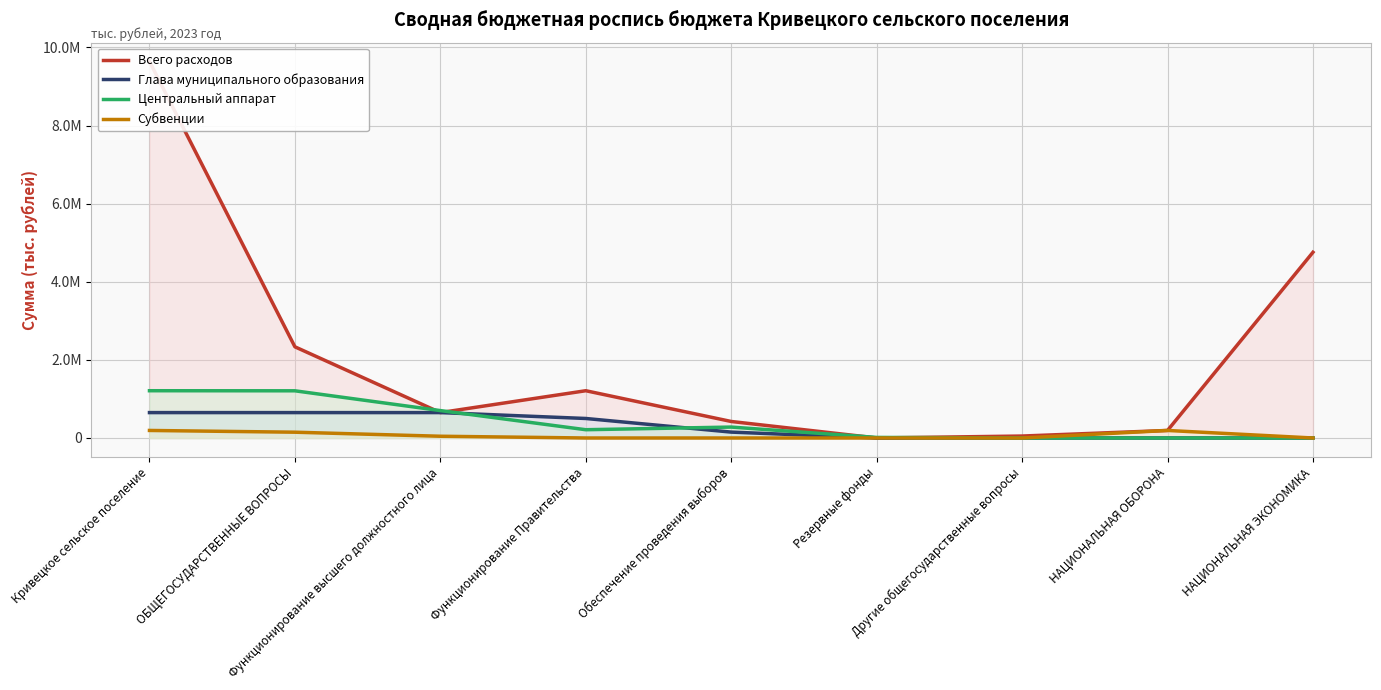

What is the difference between the maximum and minimum values in the Субвенции series?

193100.0